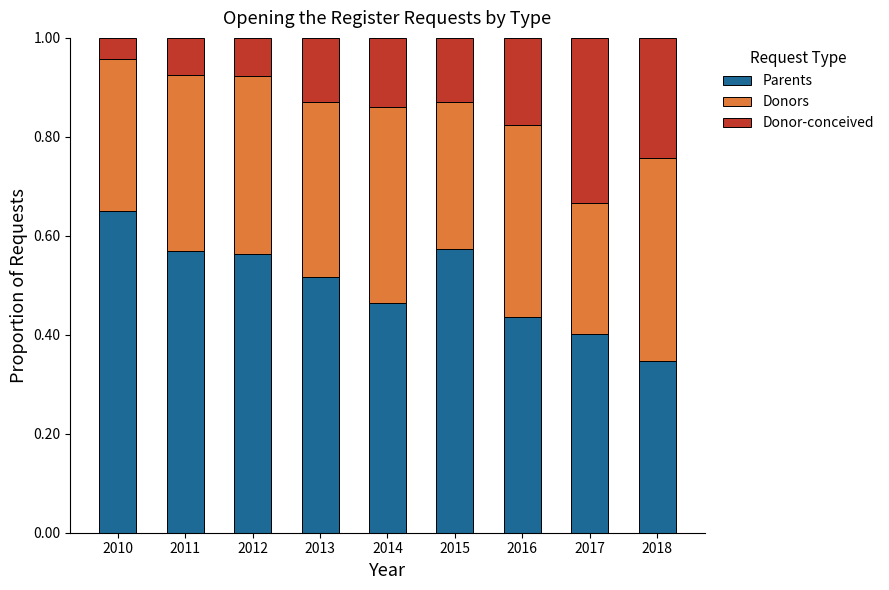

Is it true that Parents equals 0.4 at 2017?

True